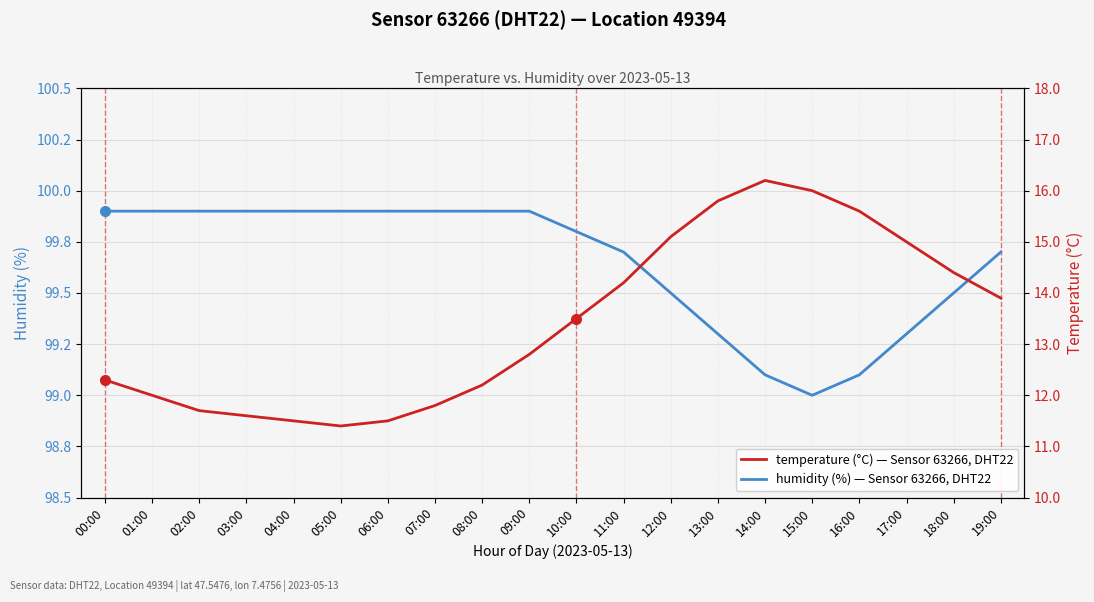

The value of temperature at 19:00 is 23.2. True or false?

False